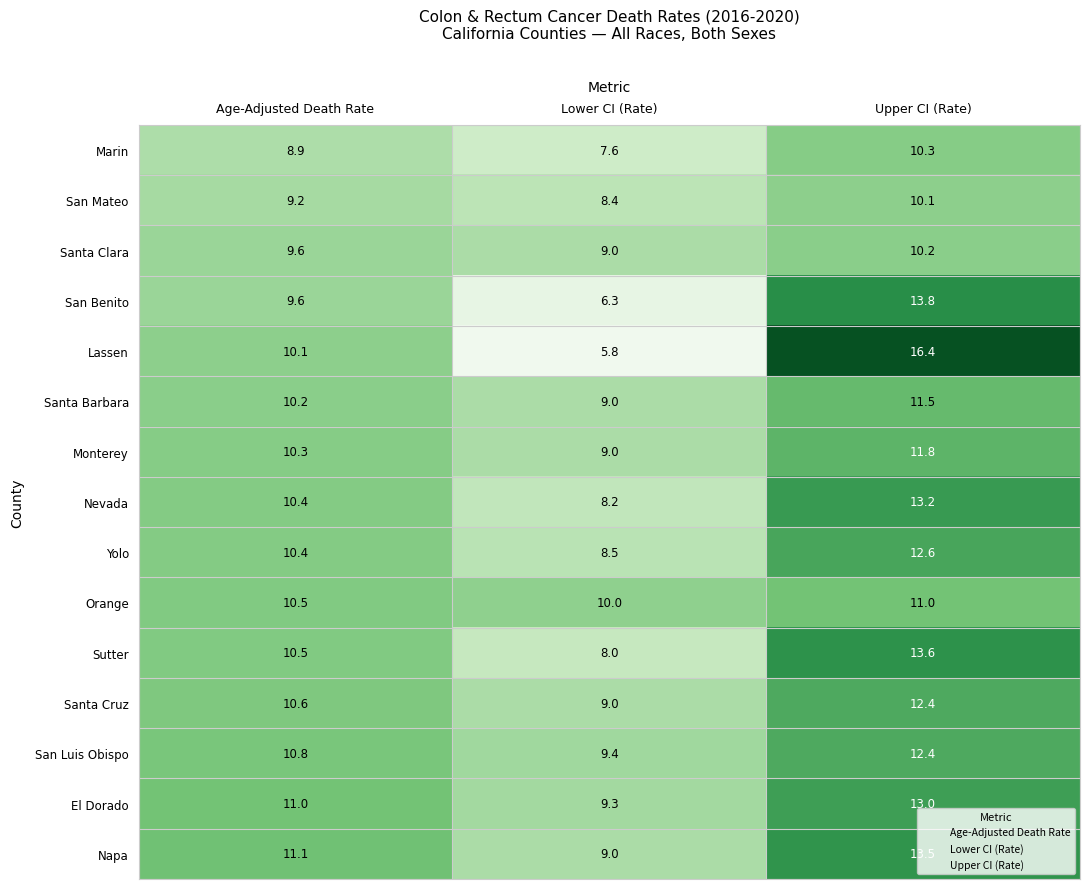

Where does the San Luis Obispo series first go above 10?

Age-Adjusted Death Rate